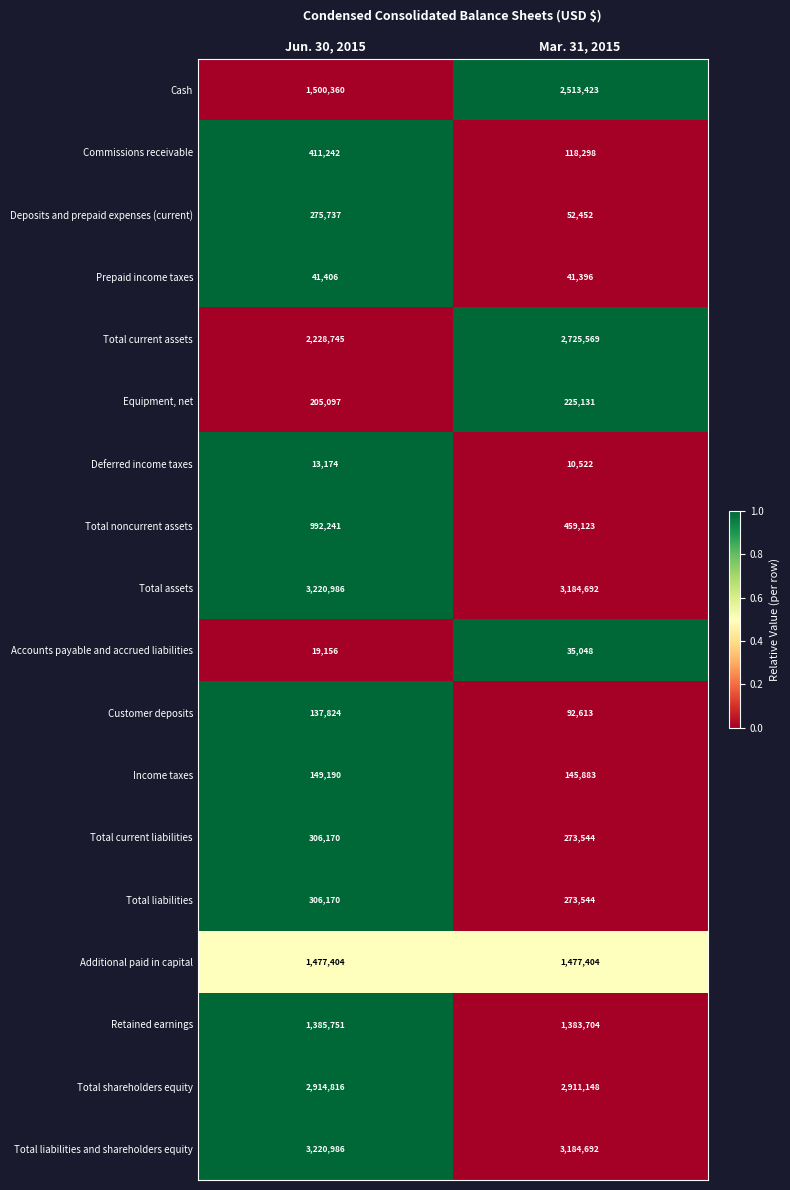

What is the sum of the Income taxes values at Mar. 31, 2015 and Jun. 30, 2015?

295073